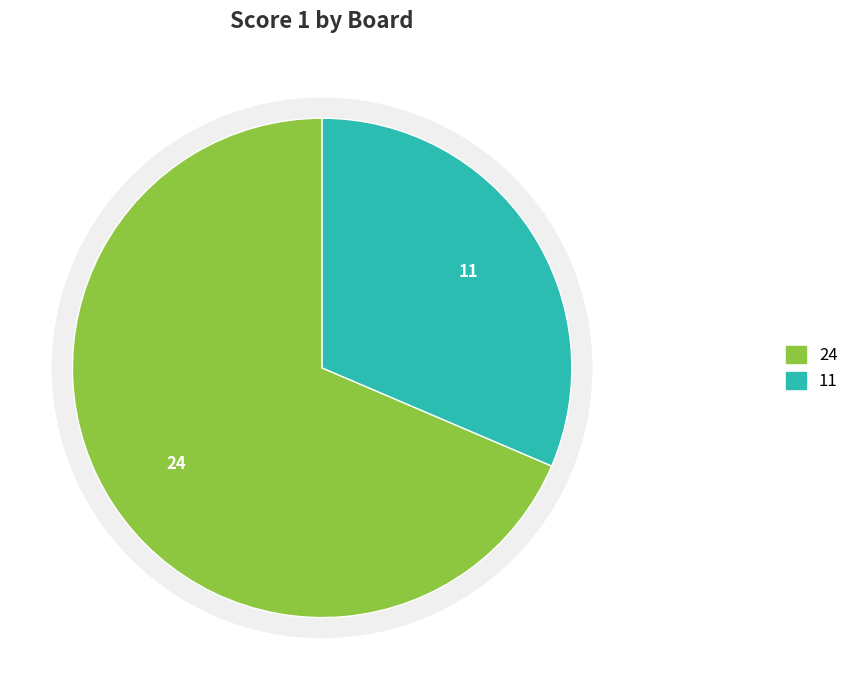

What percentage is NOT represented by 2?

68.6%